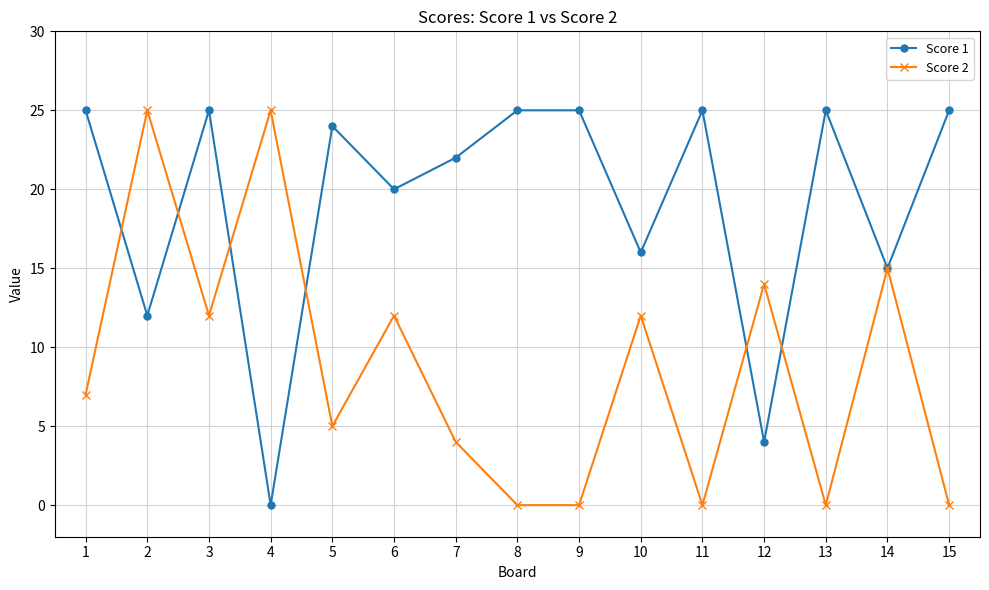

Rank the series by their average value, from highest to lowest.

Score 1, Score 2